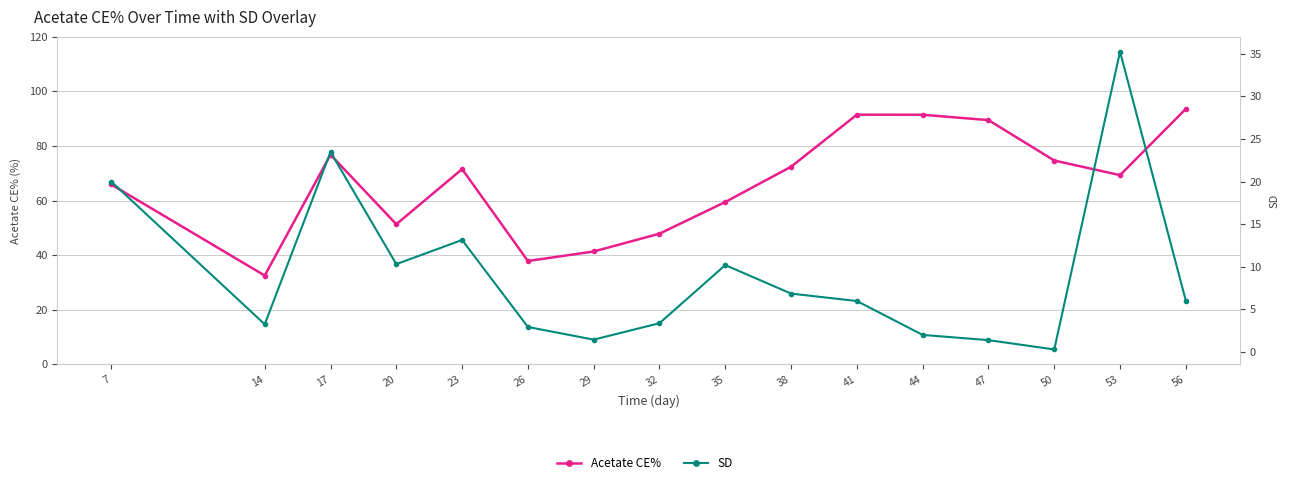

True or false: Acetate CE% and SD intersect in this chart.

False